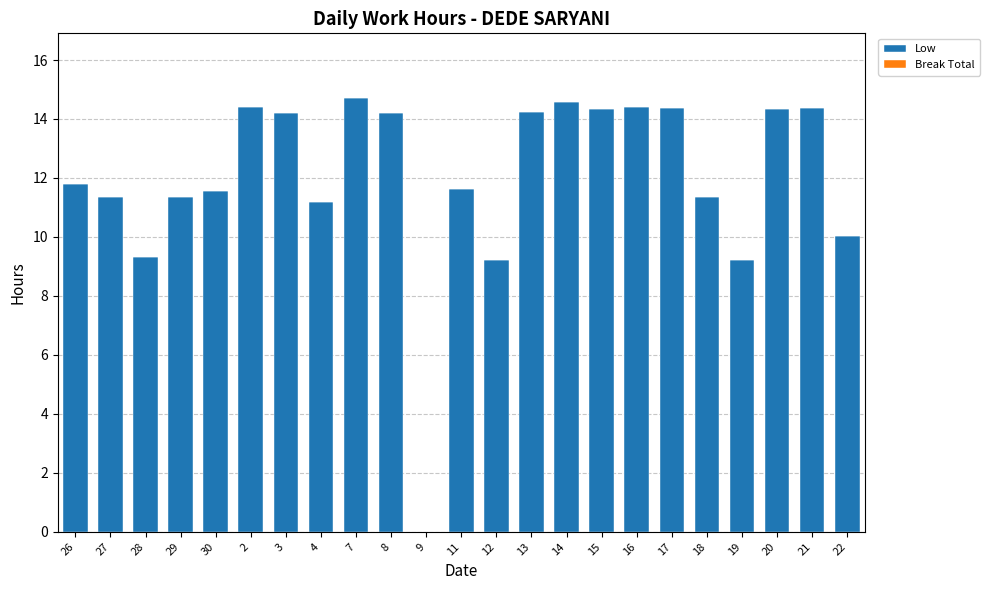

True or false: the data shows 9.2 at 12.

True